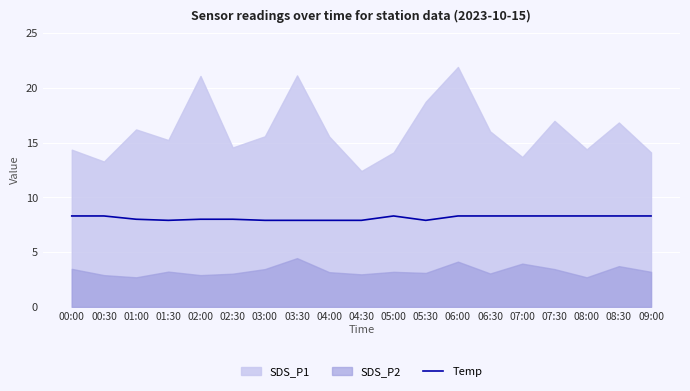

The value of Temp at 01:00 is 8.0. True or false?

True